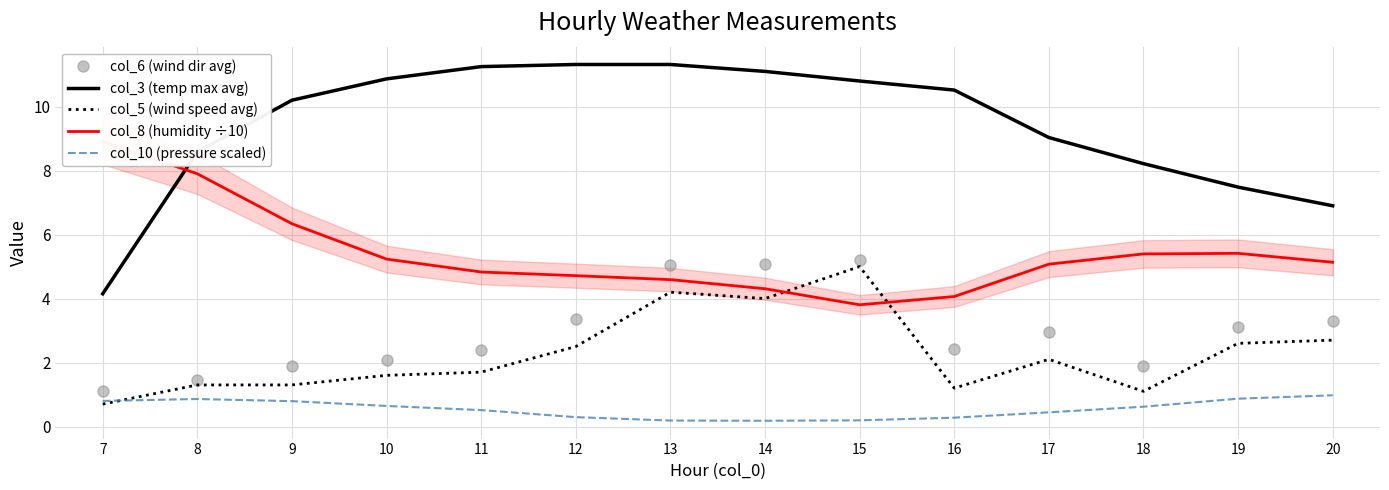

Read the col_3 (temp max avg) value at 13.

11.3